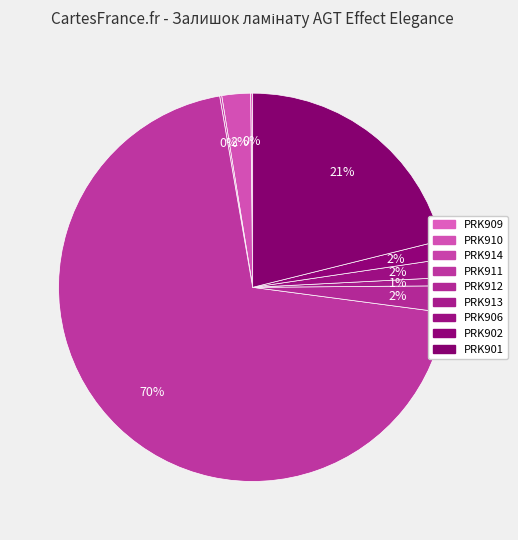

What is the smallest slice in the pie chart?

PRK909